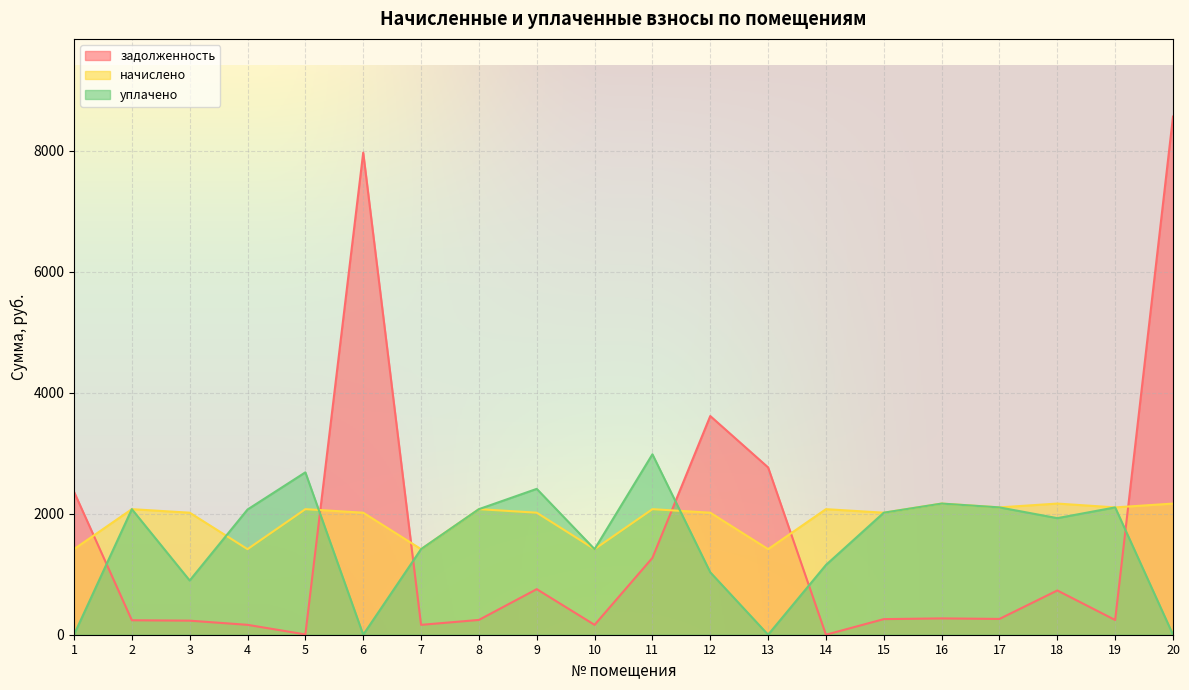

How many interior local valleys does the задолженность series have?

6